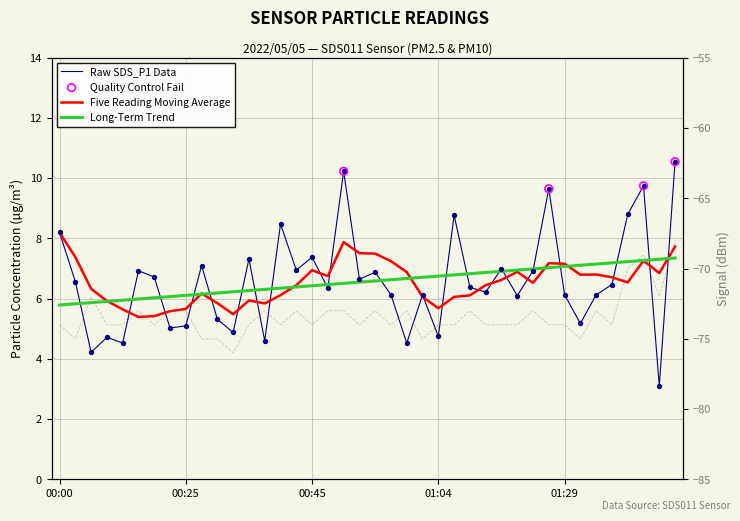

What is the ratio of the value at 00:47 to the value at 01:44?

2.0